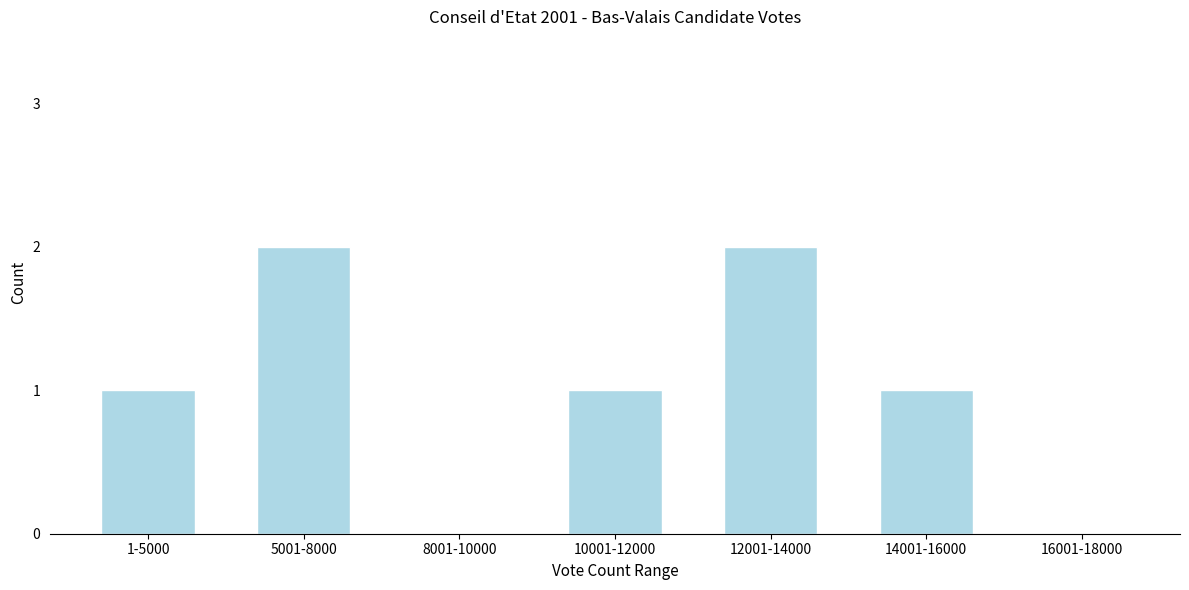

Reading left to right, list all the values displayed in this chart.

1-5000=1	5001-8000=2	8001-10000=0	10001-12000=1	12001-14000=2	14001-16000=1	16001-18000=0